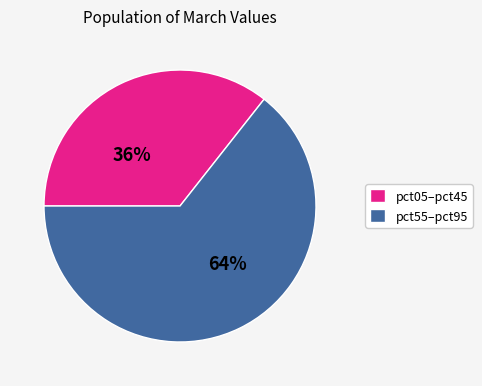

Is there a majority slice in this chart?

Yes